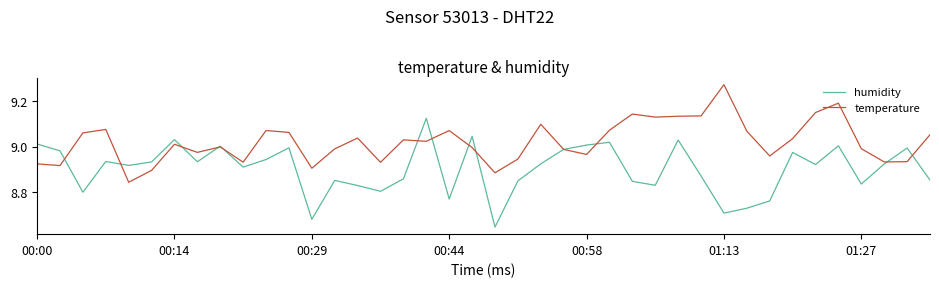

Which series has the largest range (max minus min)?

humidity